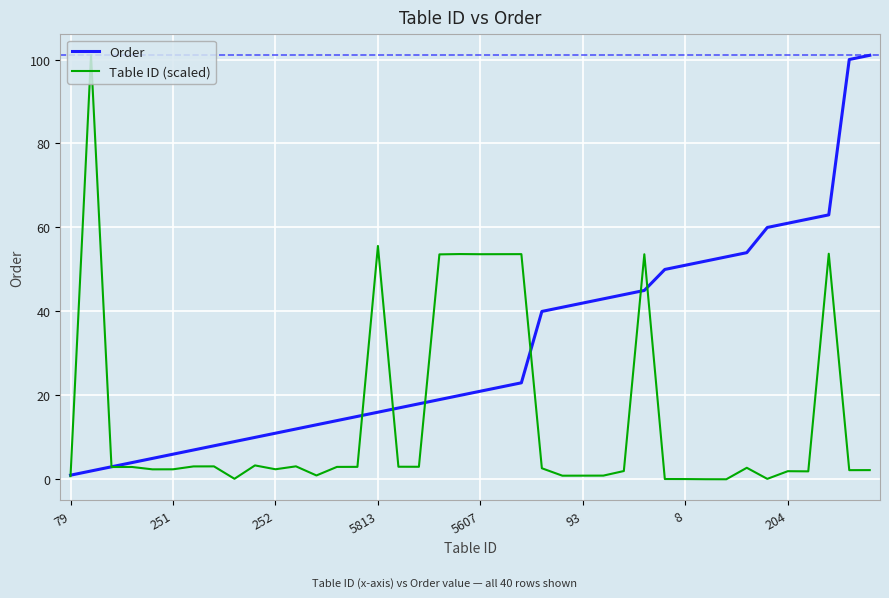

What is the greatest value displayed?

101.0